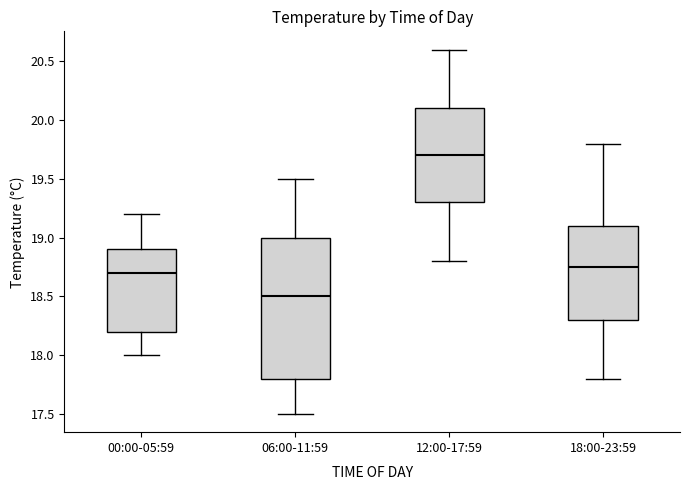

Which box's median line is the lowest?

06:00-11:59